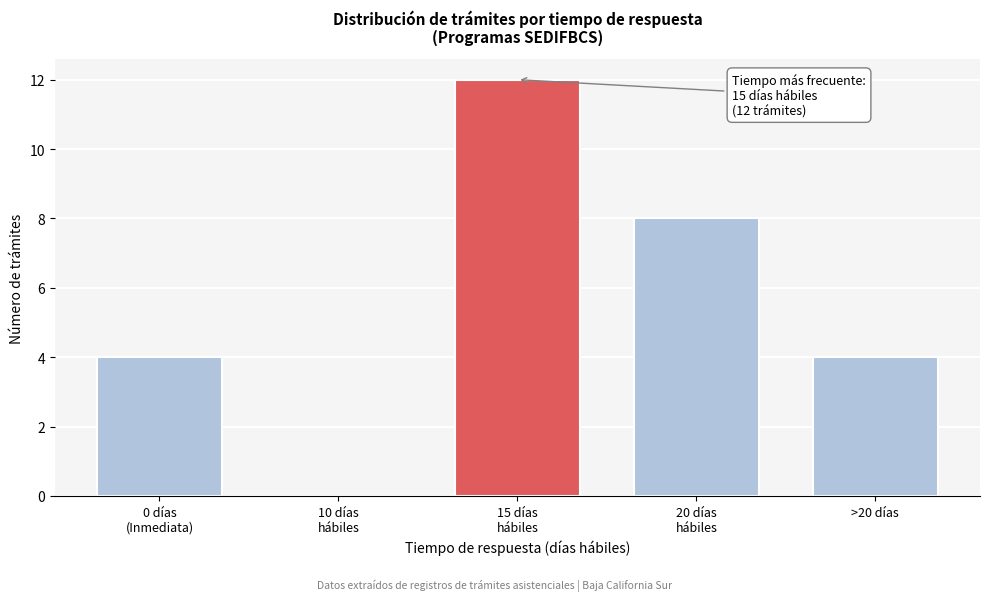

What is the greatest value displayed?

12